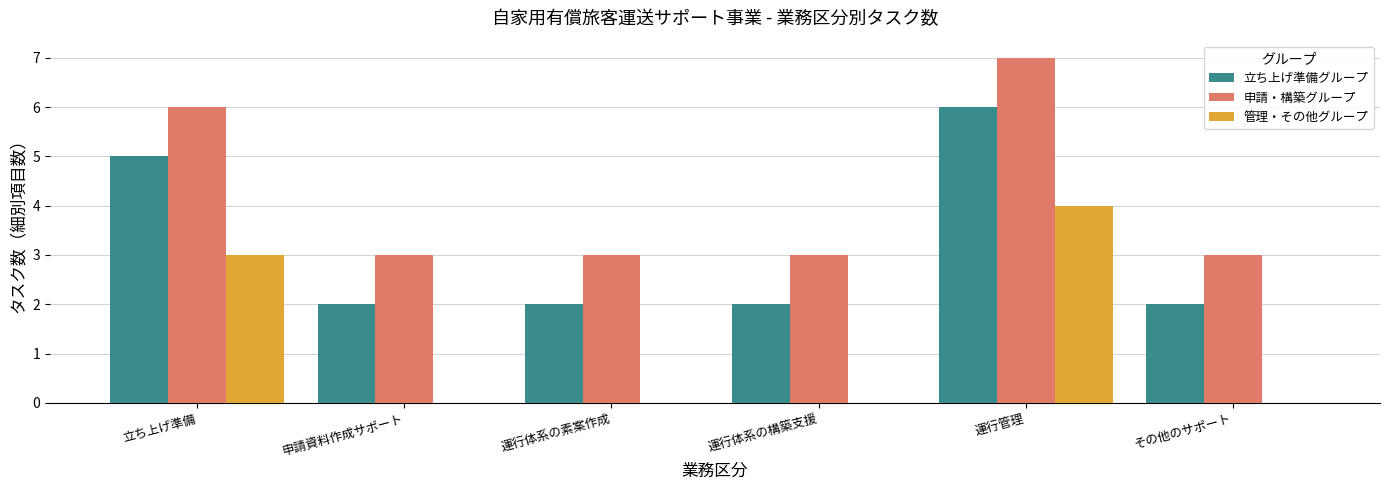

What is the sum of all 管理・その他グループ values?

7